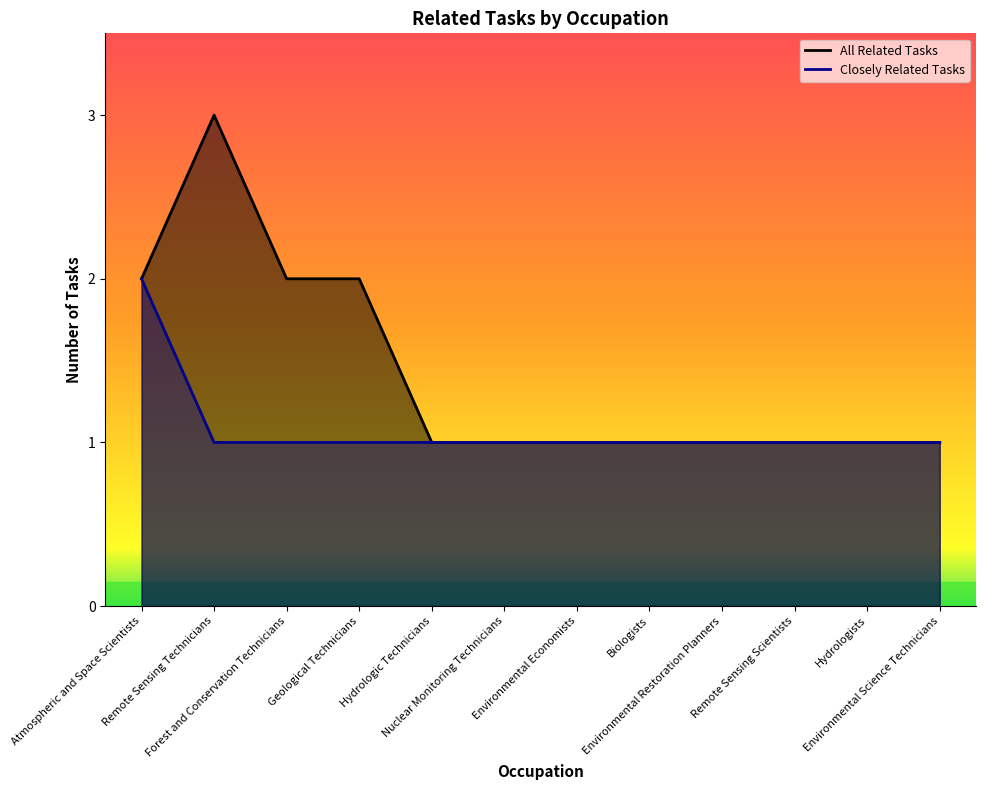

At how many categories does at least one series exceed 2?

1